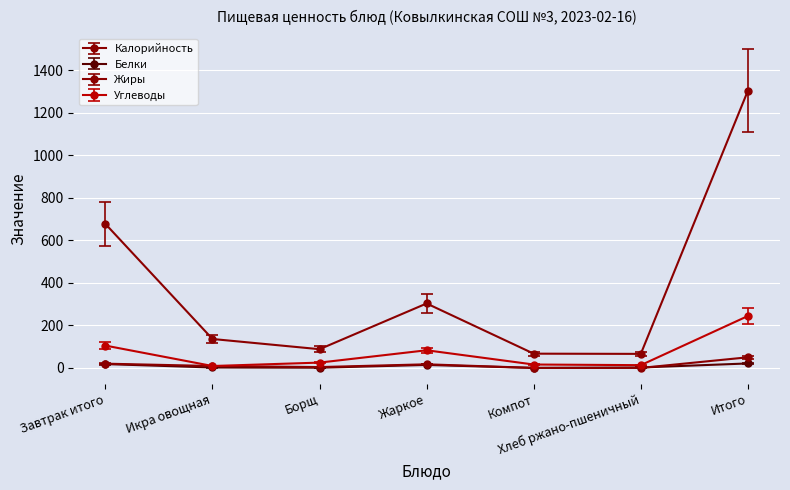

How many lines are shown in the chart?

4